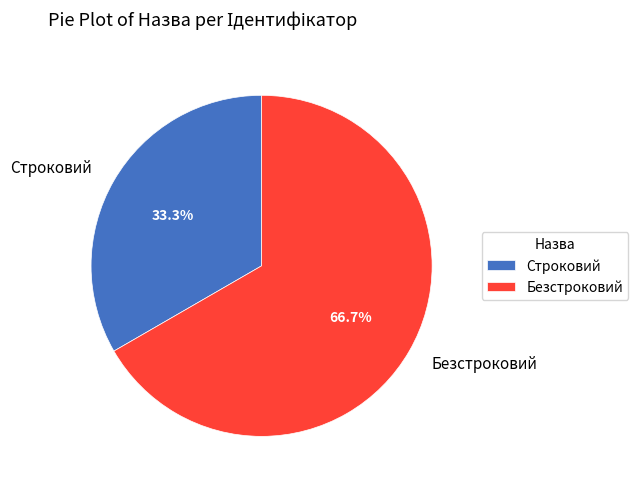

To the nearest percent, what is the combined percentage of Безстроковий and Строковий?

100%